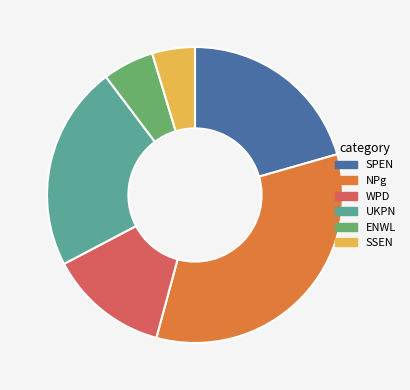

Which slice is the smallest?

SSEN